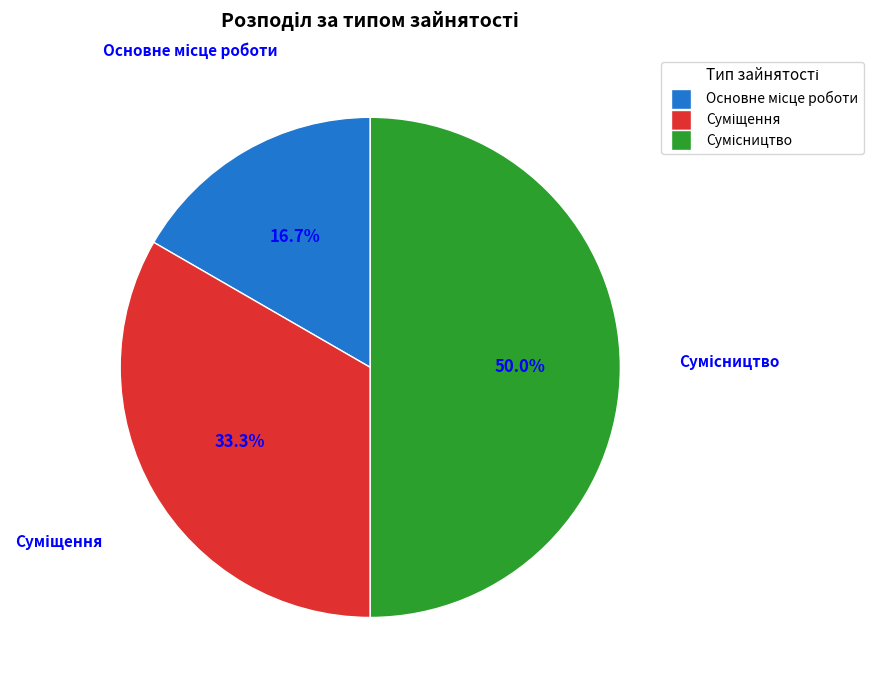

How many segments does this pie chart have?

3